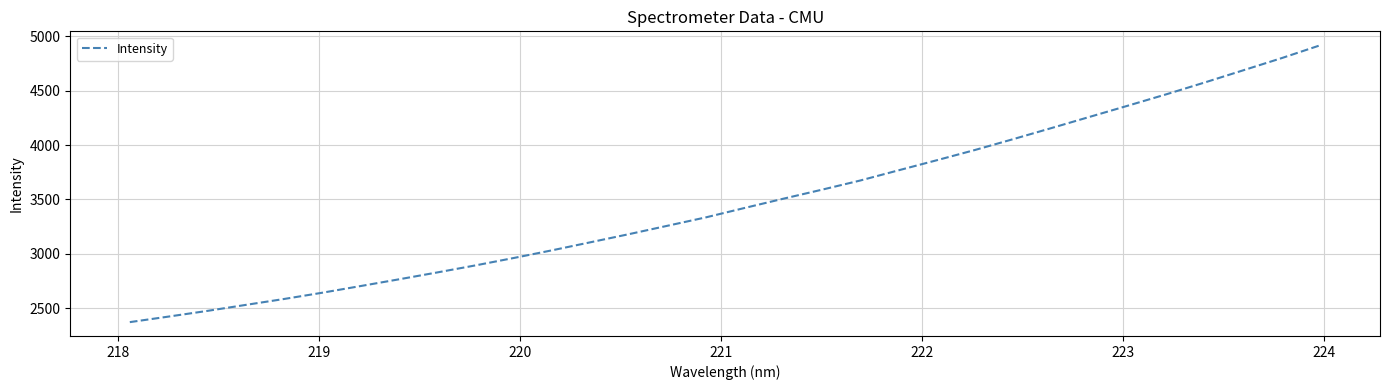

What is the greatest value displayed?

4916.8